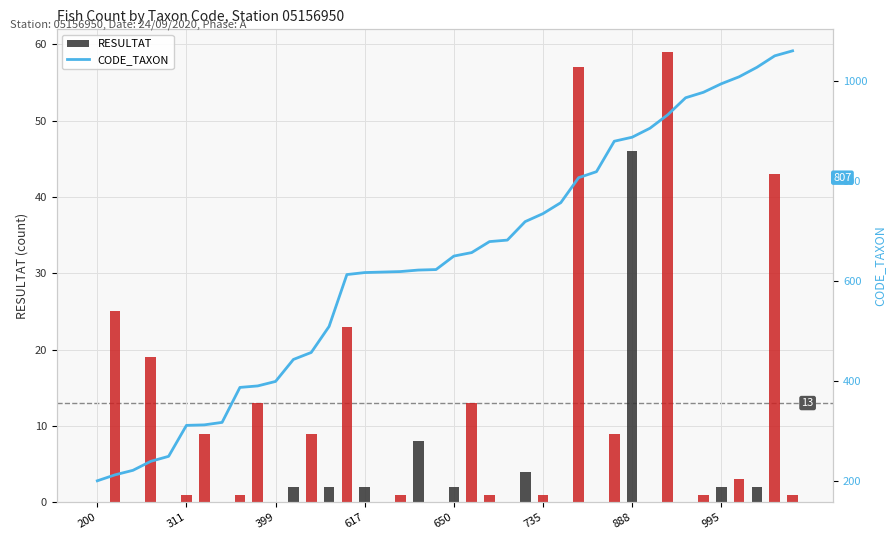

Which series has the largest total across all categories?

CODE_TAXON